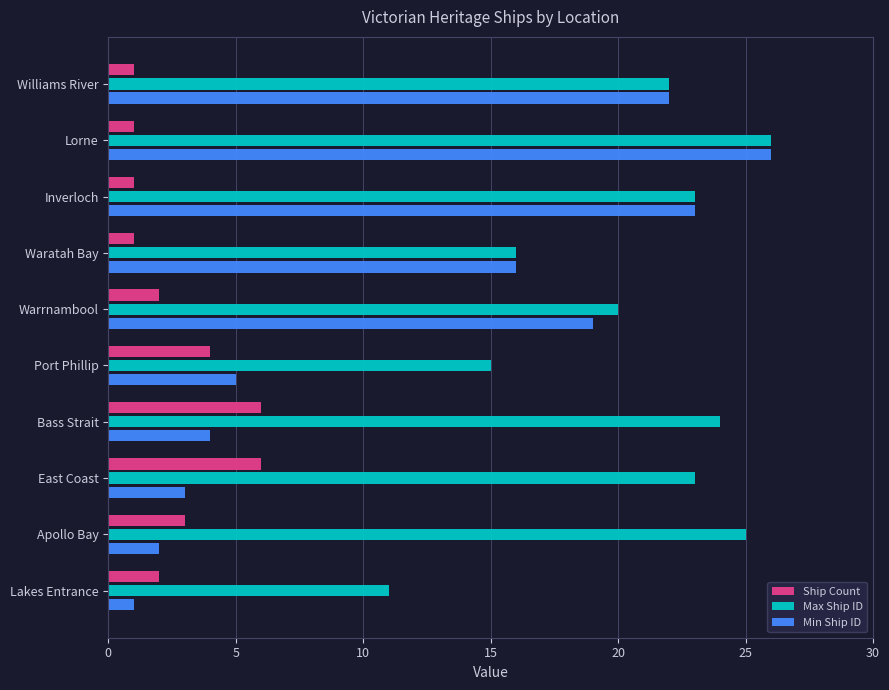

What is the highest value of the Ship Count series?

6.0